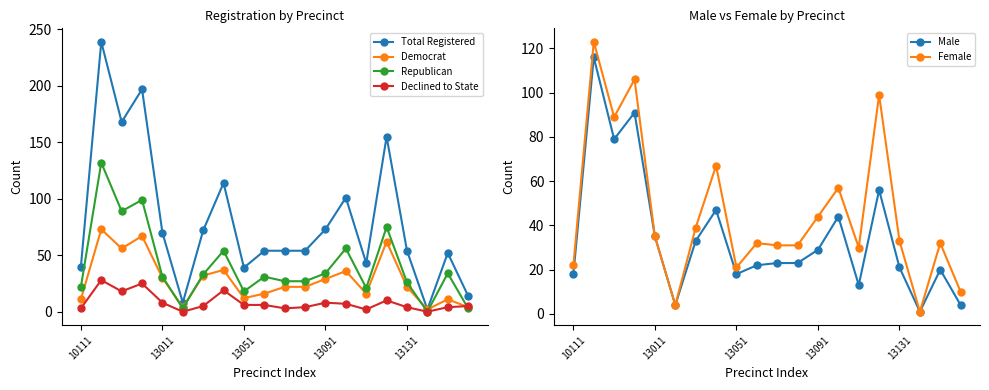

At which category does the chart reach its minimum across all series?

17